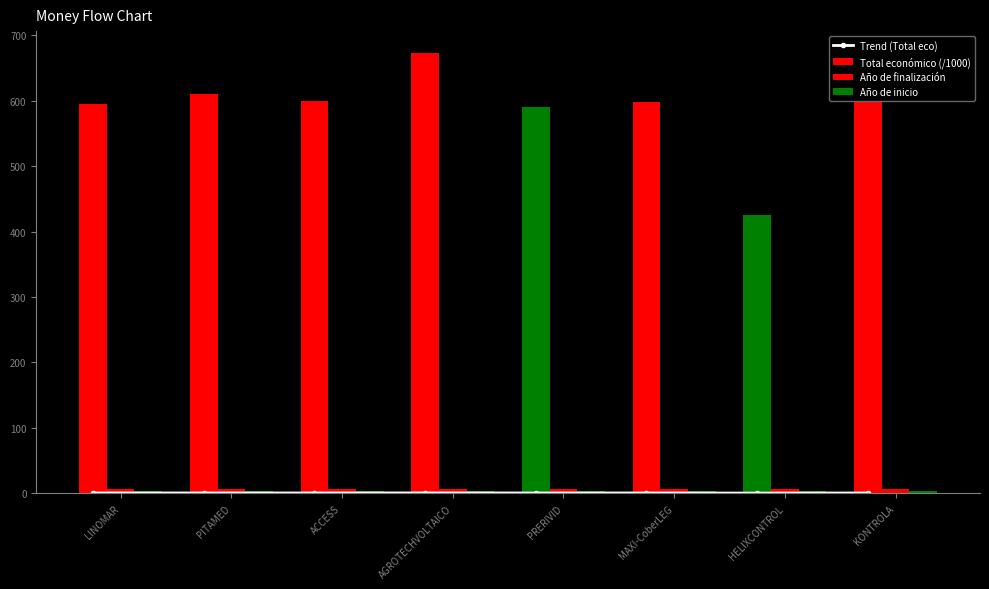

How many distinct data groups are displayed?

4